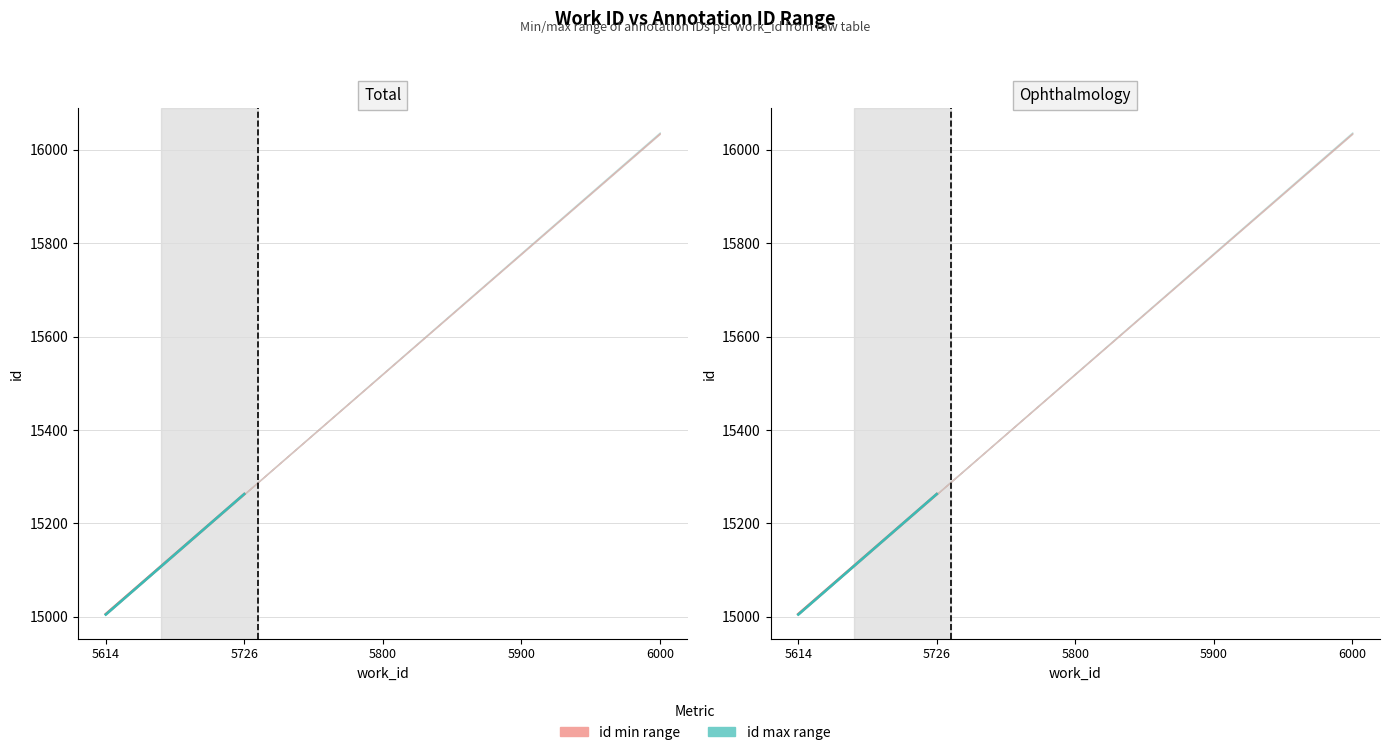

Is the value of id (min) at 5726 greater than the value of id (max) at 5726?

No